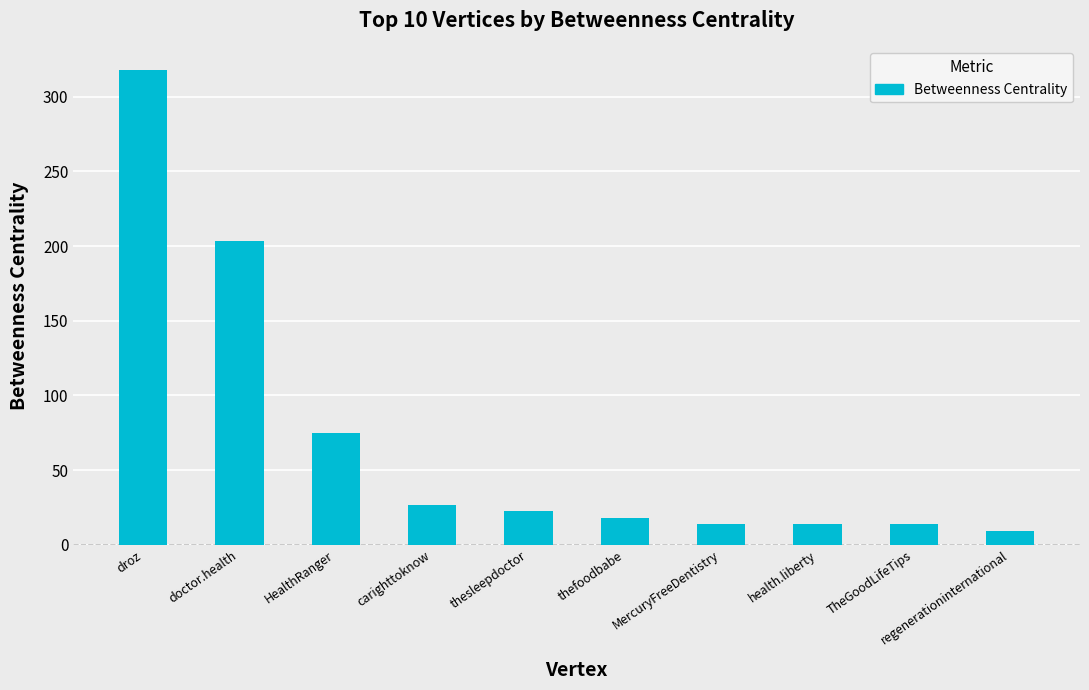

What value does the data have at carighttoknow?

26.3